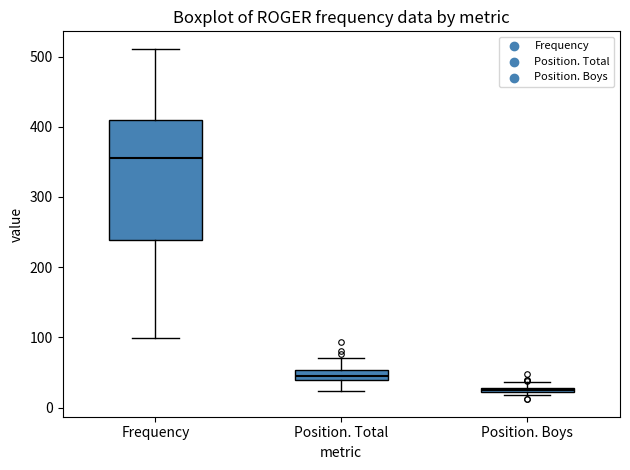

Comparing the boxes themselves (not the whiskers), which one is the tallest?

Frequency